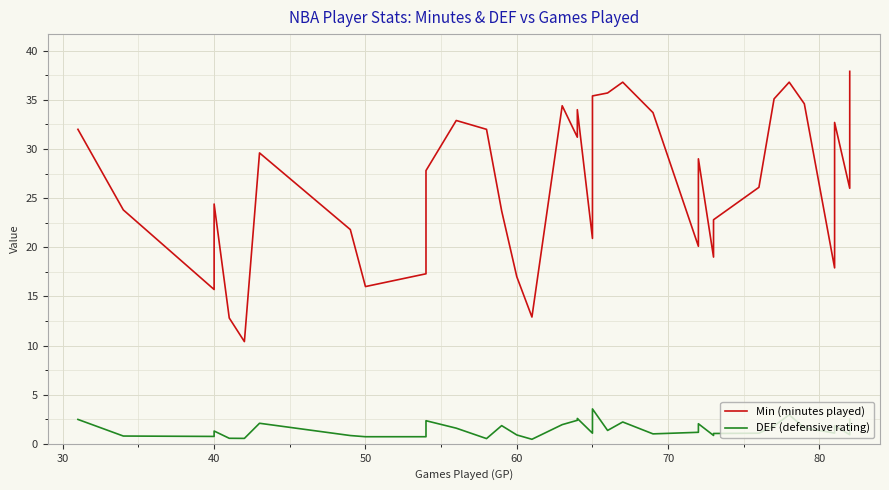

How many lines are shown in the chart?

2